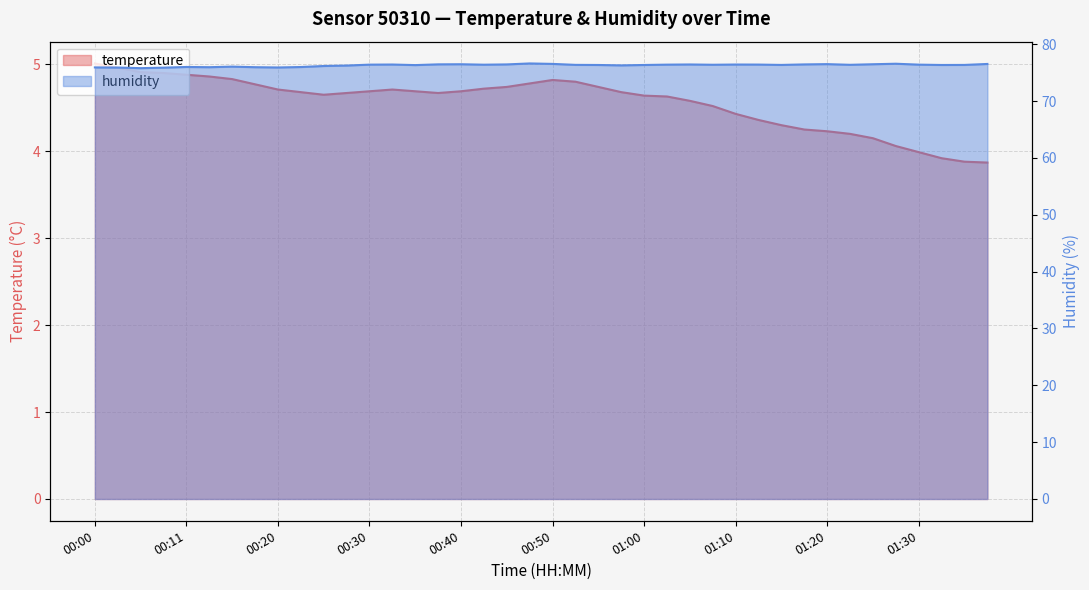

Is it true that temperature equals 4.2 at 01:25?

True